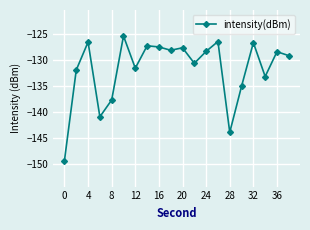

Count the number of categories in the chart.

20